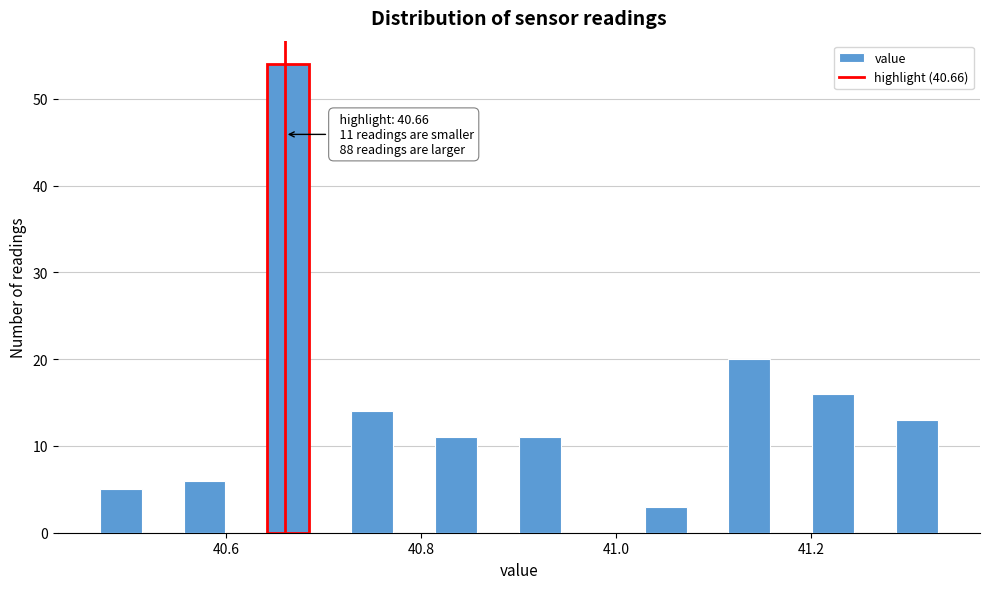

Read against the x-axis, roughly where is the centre of the tallest bar?

40.66